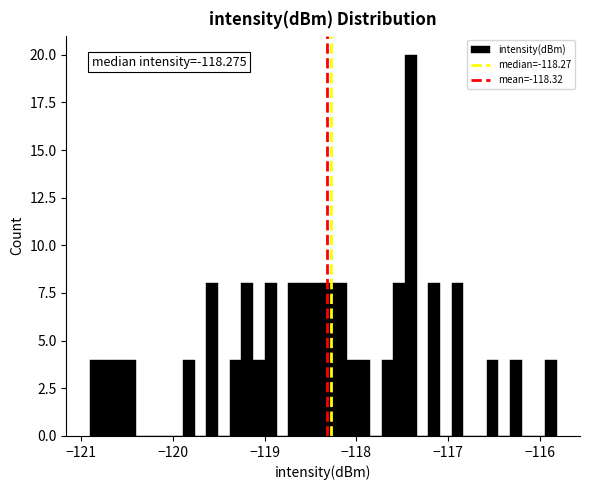

Around what value on the x-axis is the tallest bar? Give the approximate position of its centre, as read against the axis.

-117.4